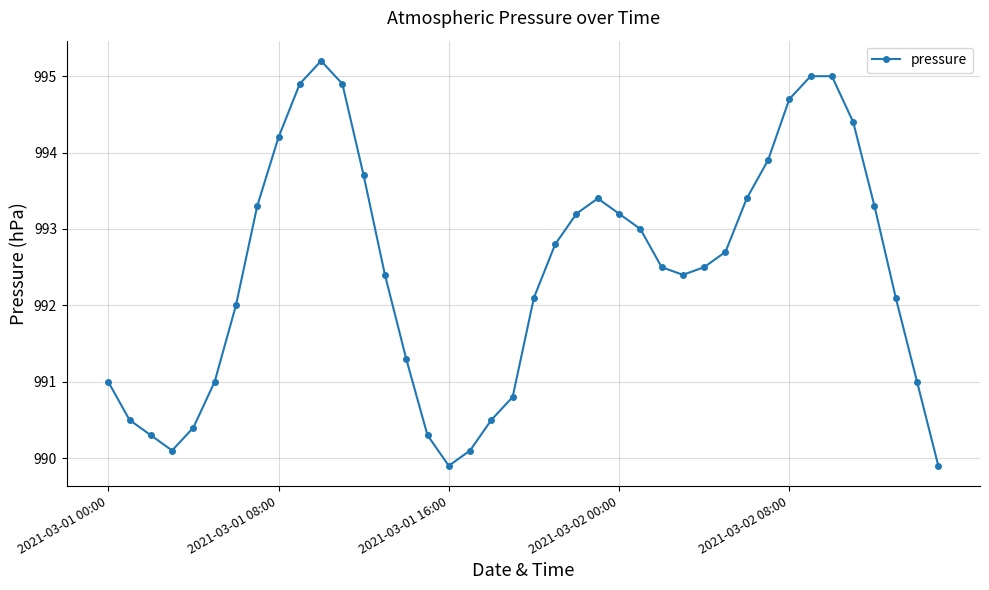

What is the difference between the second highest and second lowest values?

5.1